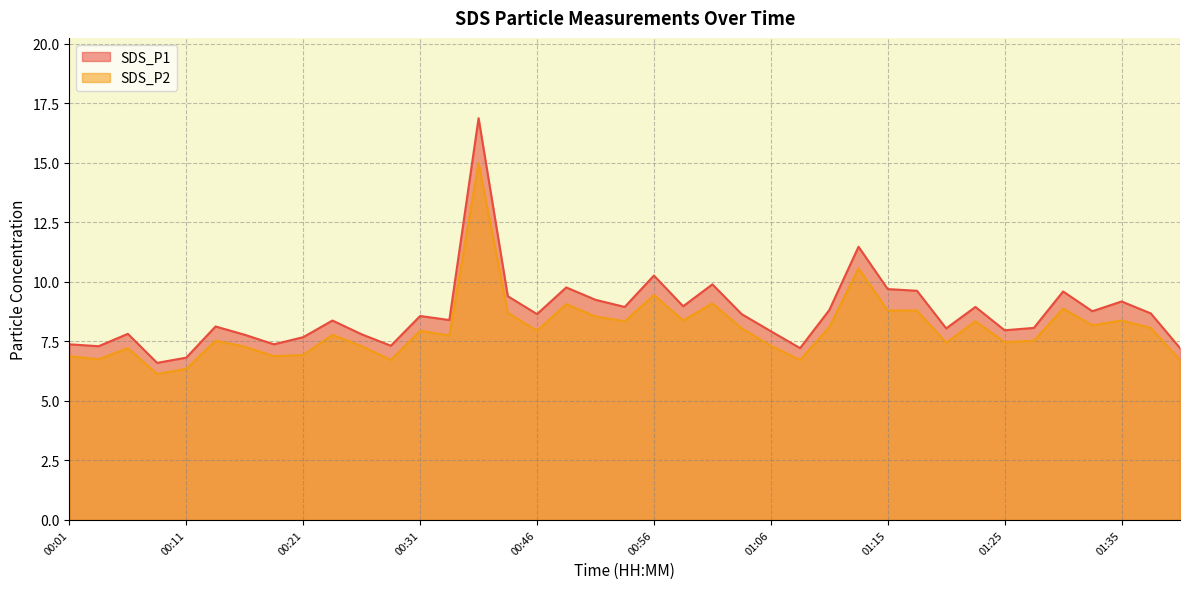

How many categories are shown in the chart?

39